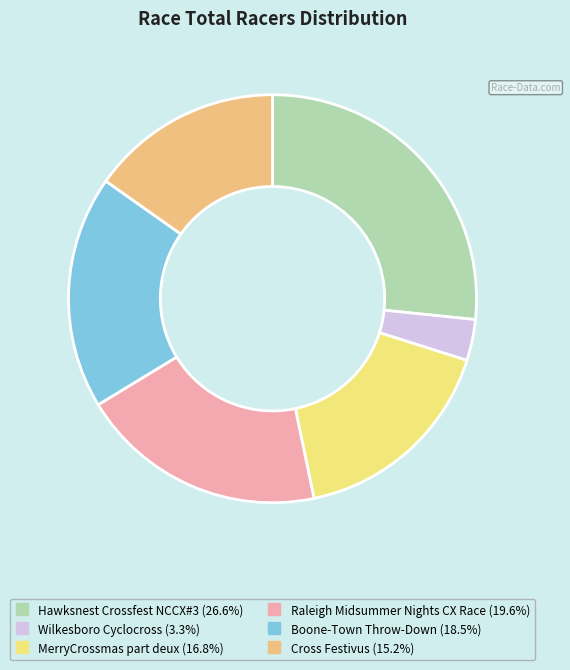

How many slices are in this pie chart?

6